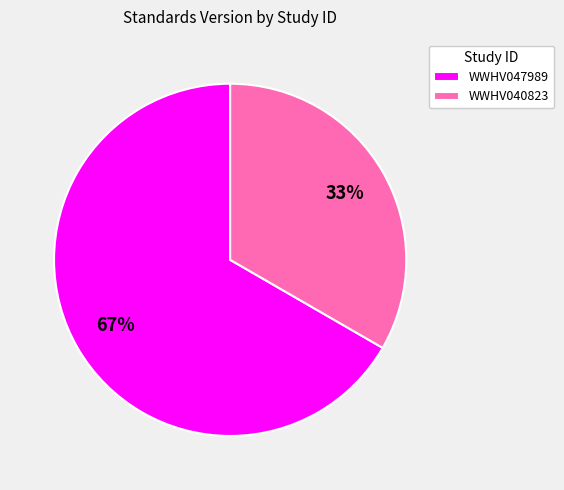

What is the smallest slice in the pie chart?

WWHV040823